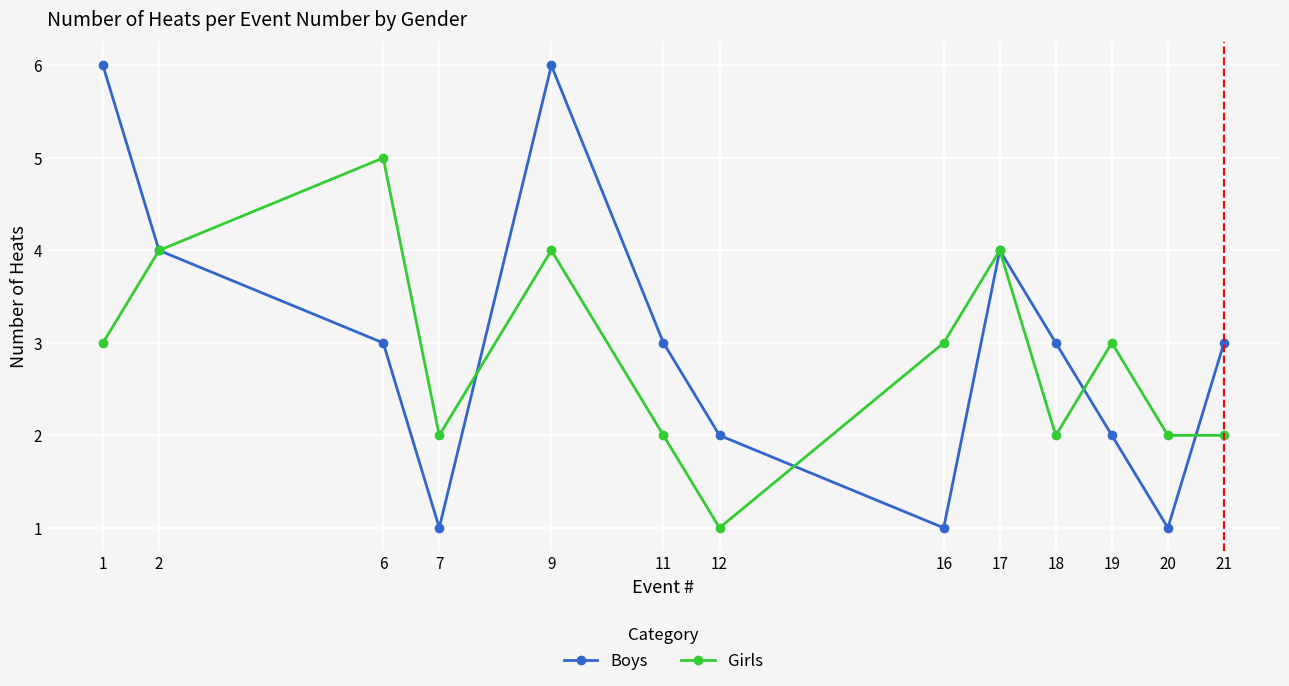

What is the highest value of the Boys series?

6